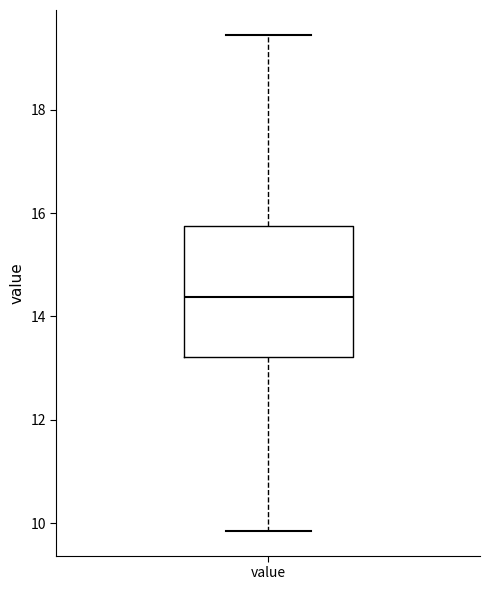

Read this box plot against the y-axis: the position of the median line, the range covered by the box, and the ends of both whiskers. The values are not printed on the chart, so give them approximately, as read against the axis.

median 14.4, box 13.2 to 15.8, whiskers 9.8 to 19.4